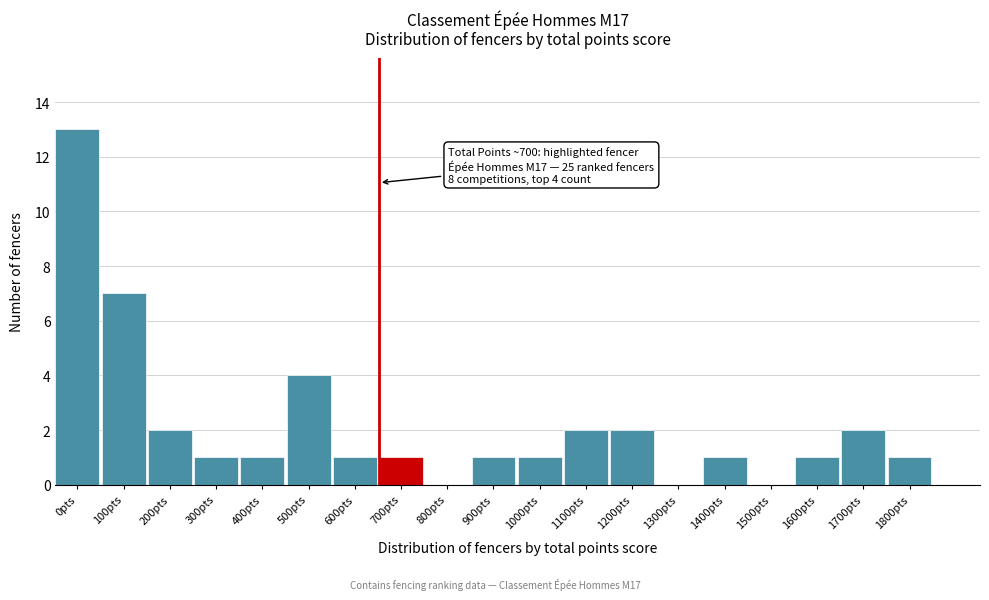

Reading left to right, what are all the values shown in this chart?

0pts=13	100pts=7	200pts=2	300pts=1	400pts=1	500pts=4	600pts=1	700pts=1	800pts=0	900pts=1	1000pts=1	1100pts=2	1200pts=2	1300pts=0	1400pts=1	1500pts=0	1600pts=1	1700pts=2	1800pts=1